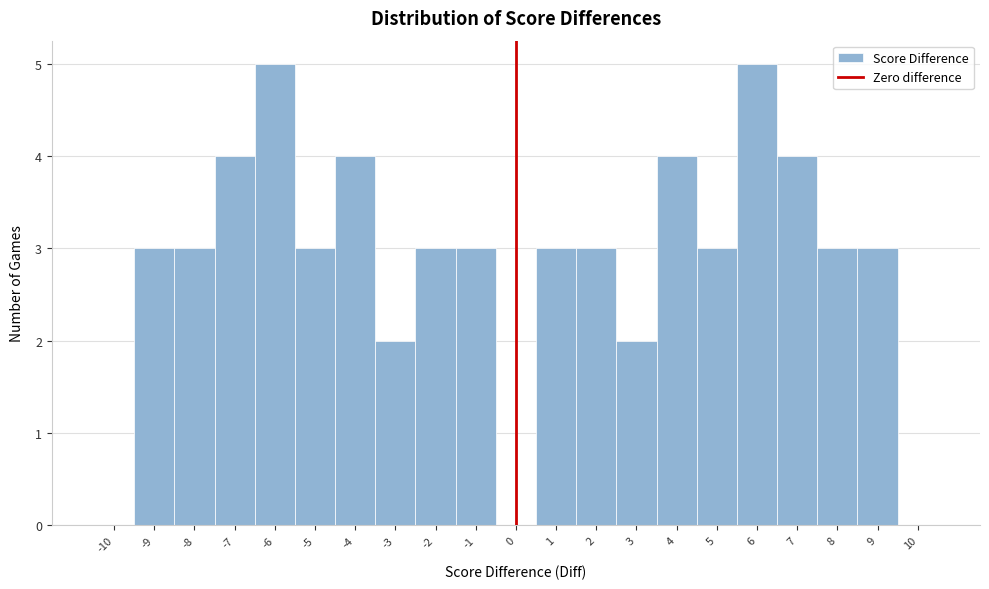

Reading left to right, list every bar in this chart as the range it spans on the x-axis followed by its height. The values are not printed on the chart, so give them approximately, as read against the axis.

-10.5 to -9.5: 0
-9.5 to -8.5: 3
-8.5 to -7.5: 3
-7.5 to -6.5: 4
-6.5 to -5.5: 5
-5.5 to -4.5: 3
-4.5 to -3.5: 4
-3.5 to -2.5: 2
-2.5 to -1.5: 3
-1.5 to -0.5: 3
-0.5 to 0.5: 0
0.5 to 1.5: 3
1.5 to 2.5: 3
2.5 to 3.5: 2
3.5 to 4.5: 4
4.5 to 5.5: 3
5.5 to 6.5: 5
6.5 to 7.5: 4
7.5 to 8.5: 3
8.5 to 9.5: 3
9.5 to 10.5: 0